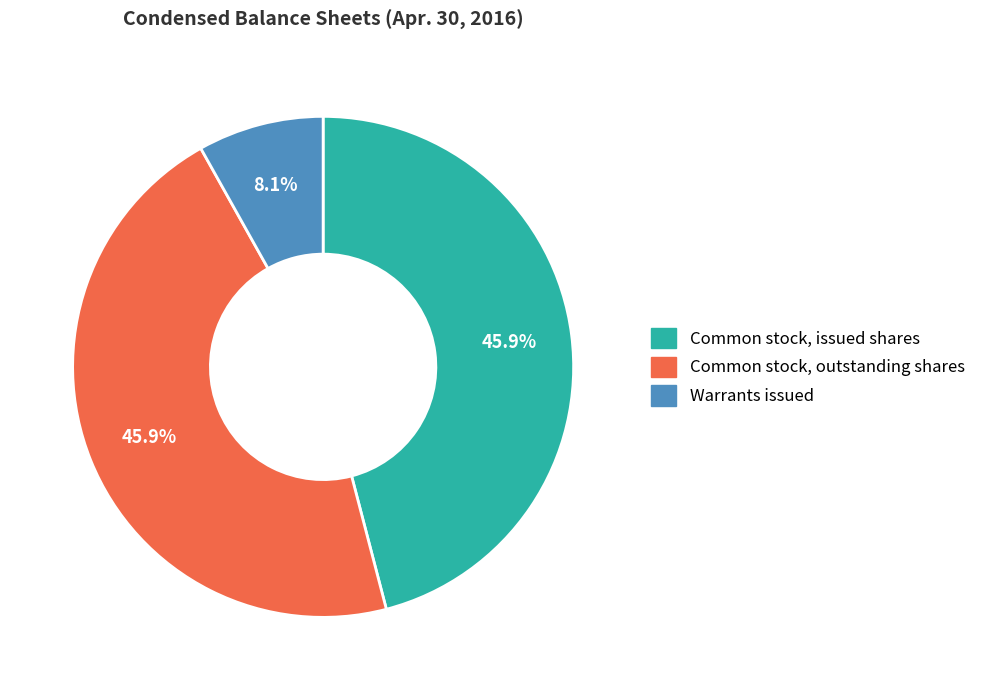

The Common stock, outstanding shares slice represents 32% of the pie. True or false?

False